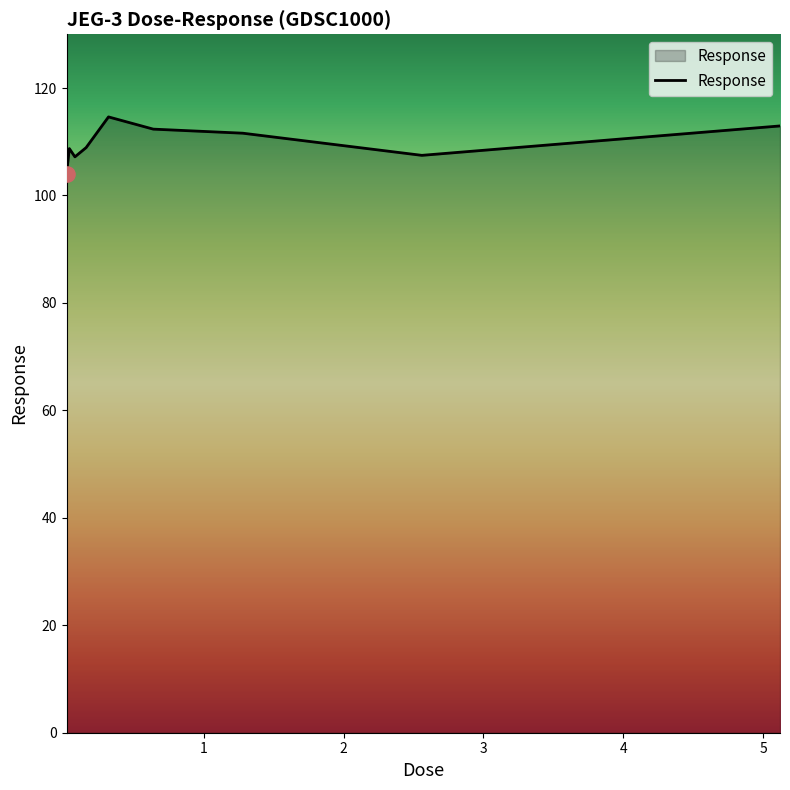

What is the difference between the maximum and minimum values?

10.6